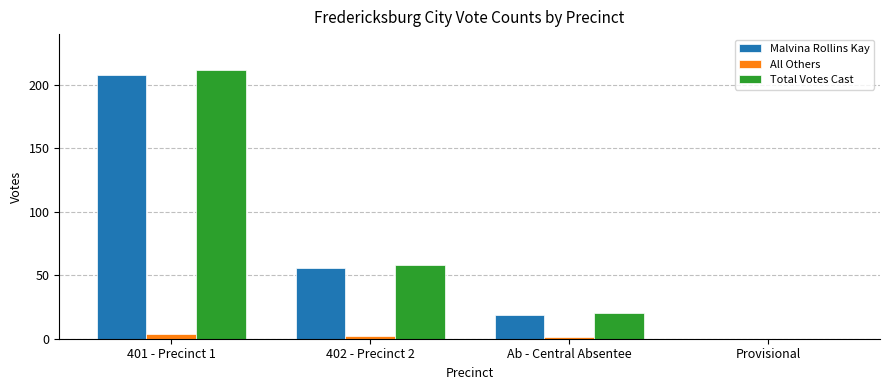

What is the sum of all Total Votes Cast values?

290